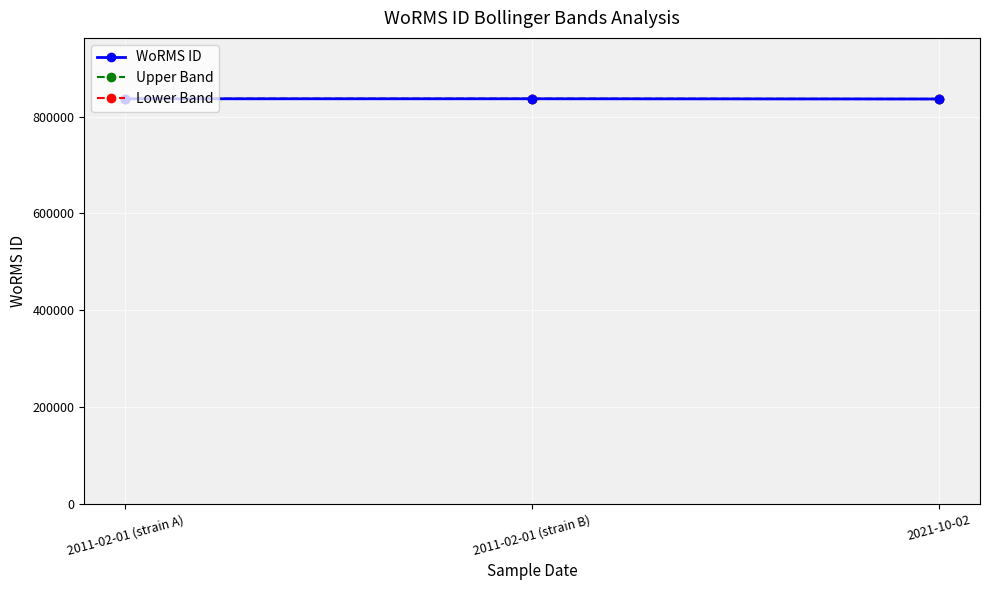

Between 2011-02-01 (strain A) and 2021-10-02, which series saw the biggest shift?

WoRMS ID